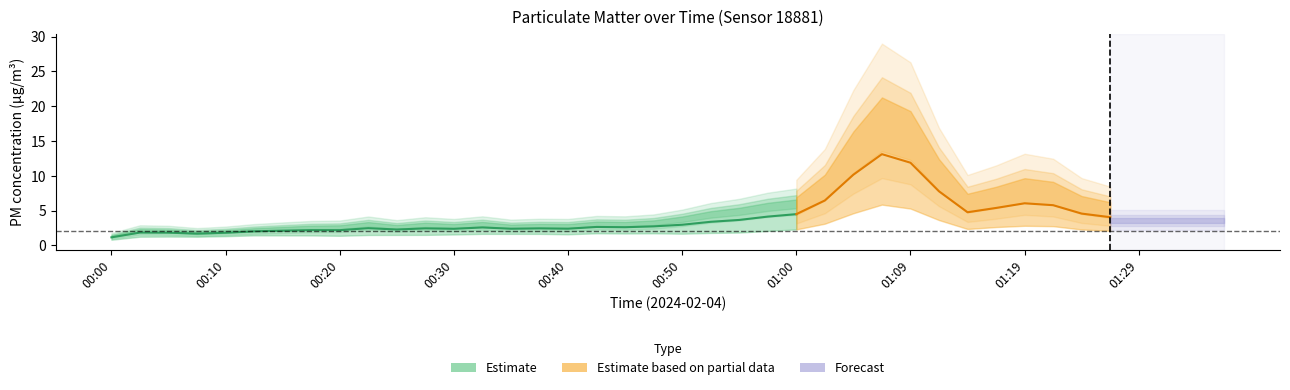

At which category is the sum across all series the highest?

01:07